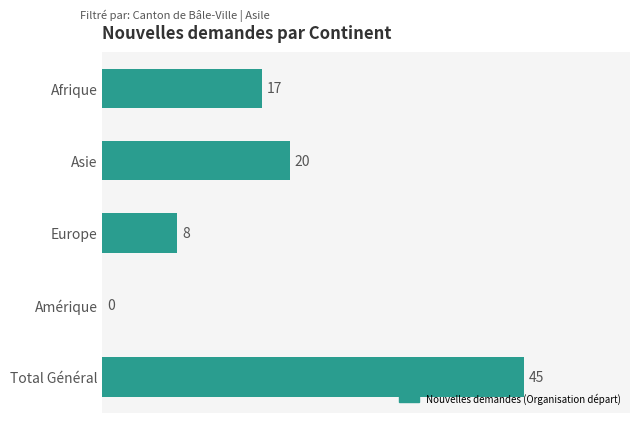

What is the greatest value displayed?

45